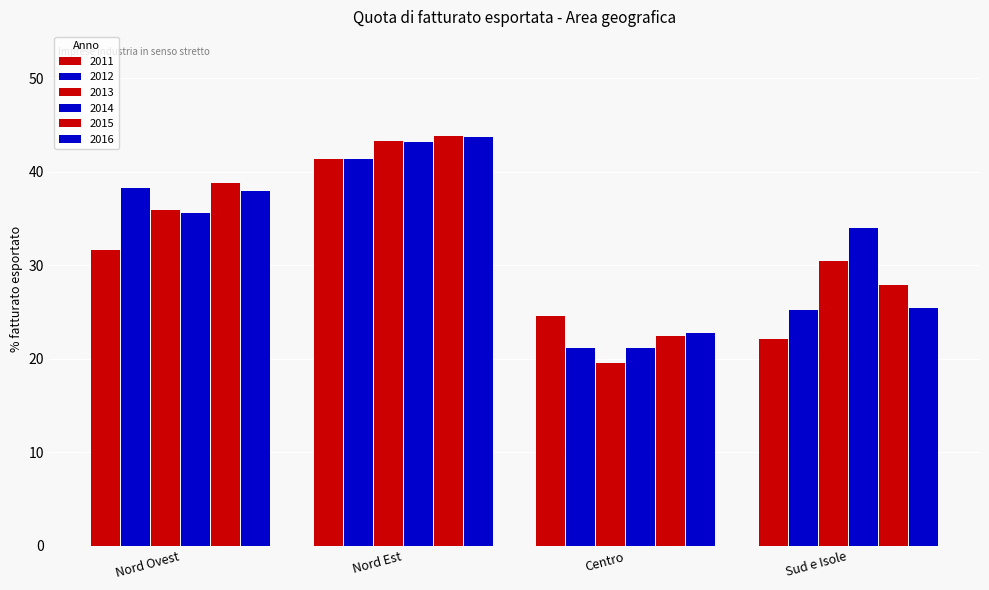

At which label does 2013 first exceed 35?

Nord Ovest